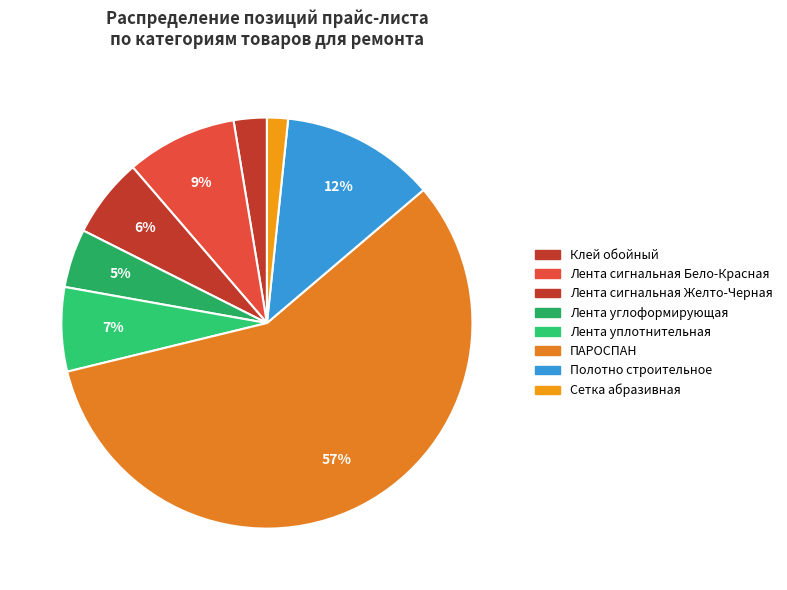

Which slice is the smallest?

Сетка абразивная